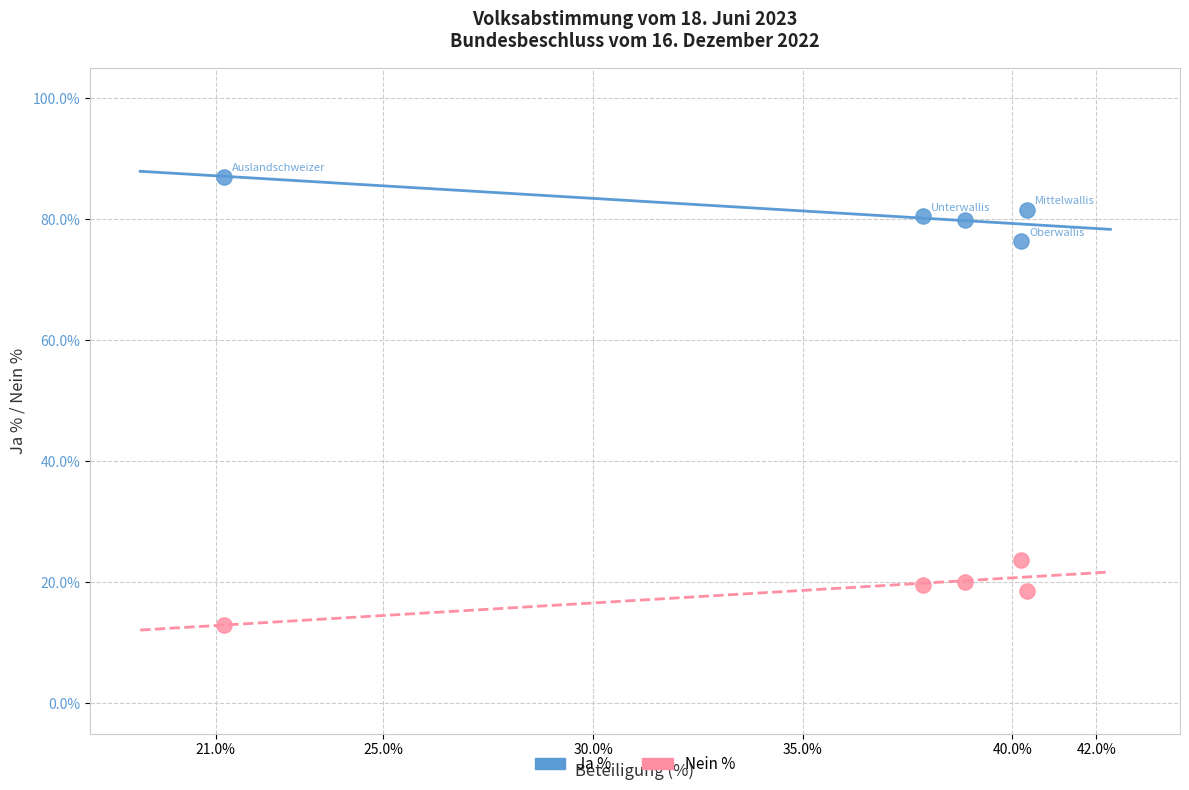

Across all data points, what is the range of X values (max minus min)?

19.1